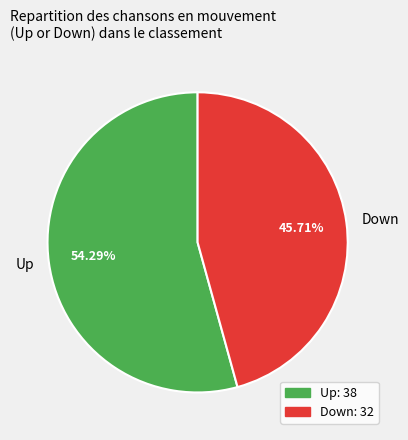

How many segments does this pie chart have?

2